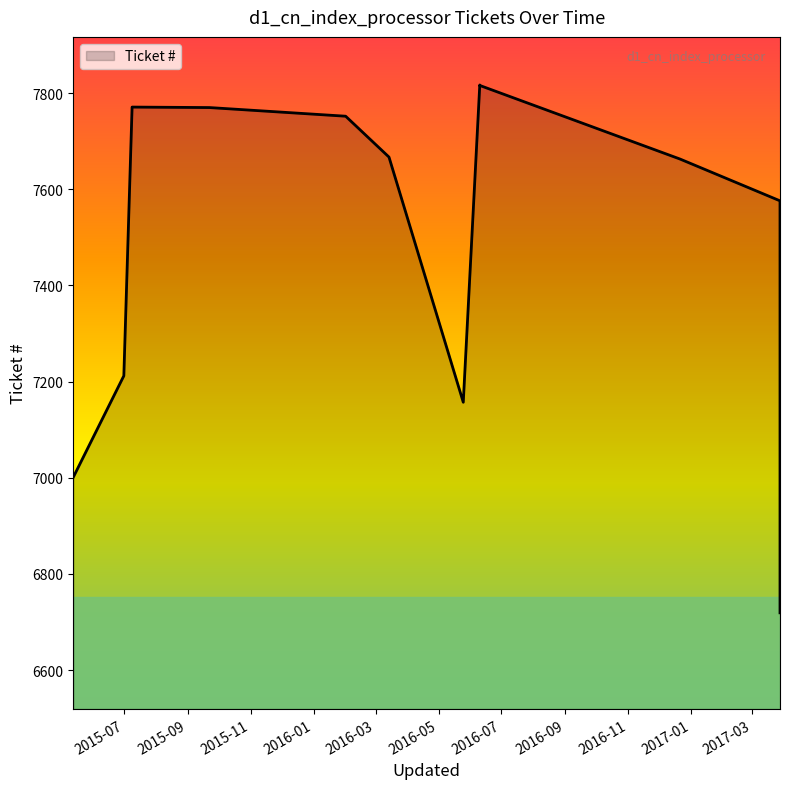

At which label is the value closest to 7268?

2015-07